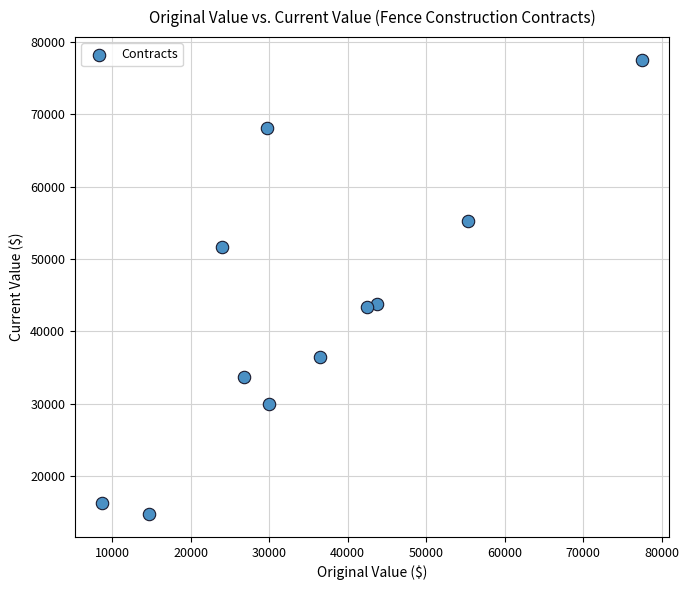

What is the average X value?

35403.1